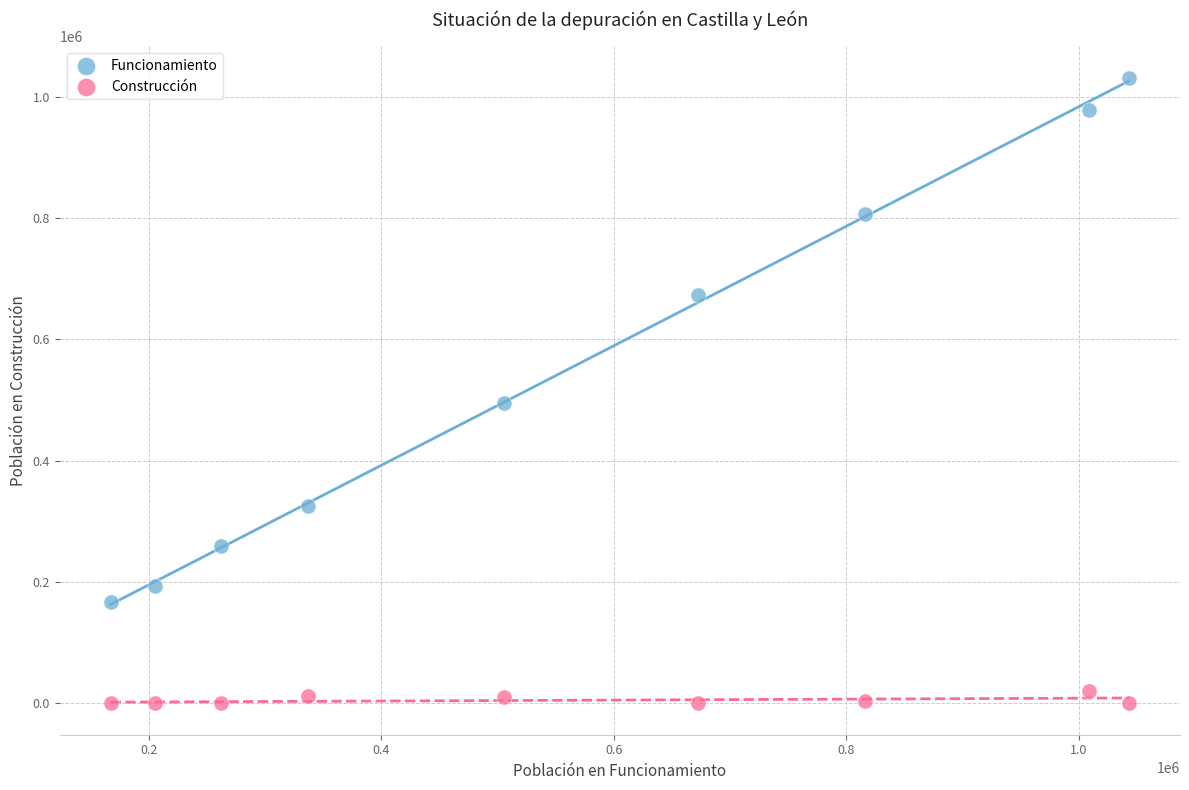

What are all the series names shown in the legend?

Funcionamiento, Construcción